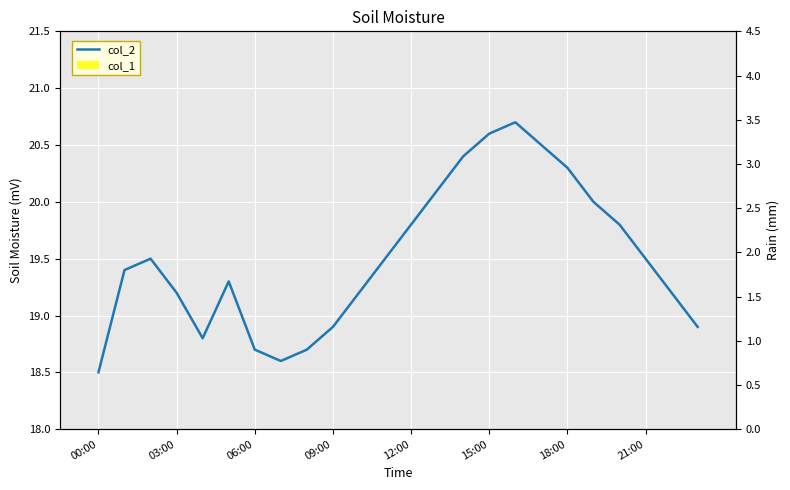

Between 03:00 and 09:00, which series saw the biggest shift?

col_2